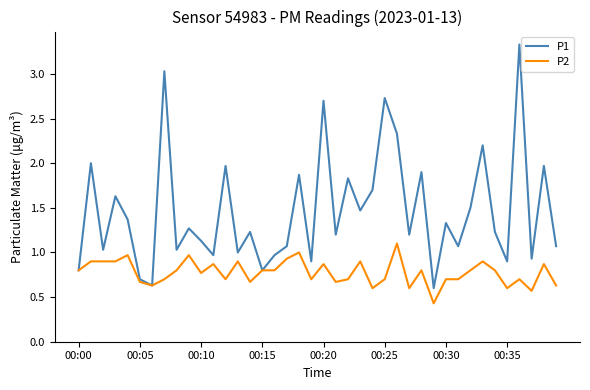

In P1, how many points are higher than both neighbors (excluding endpoints)?

15